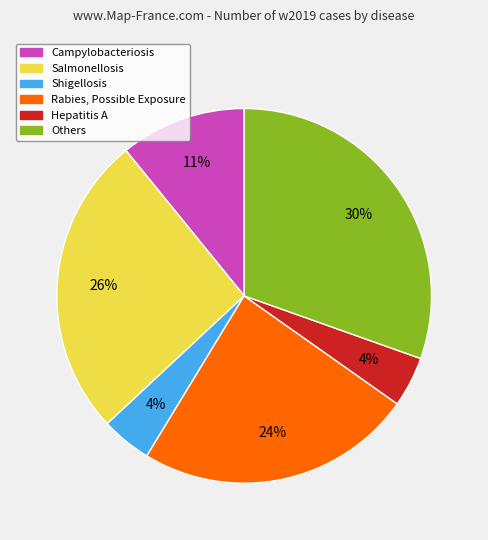

Is the sum of Salmonellosis and Others greater than half?

Yes